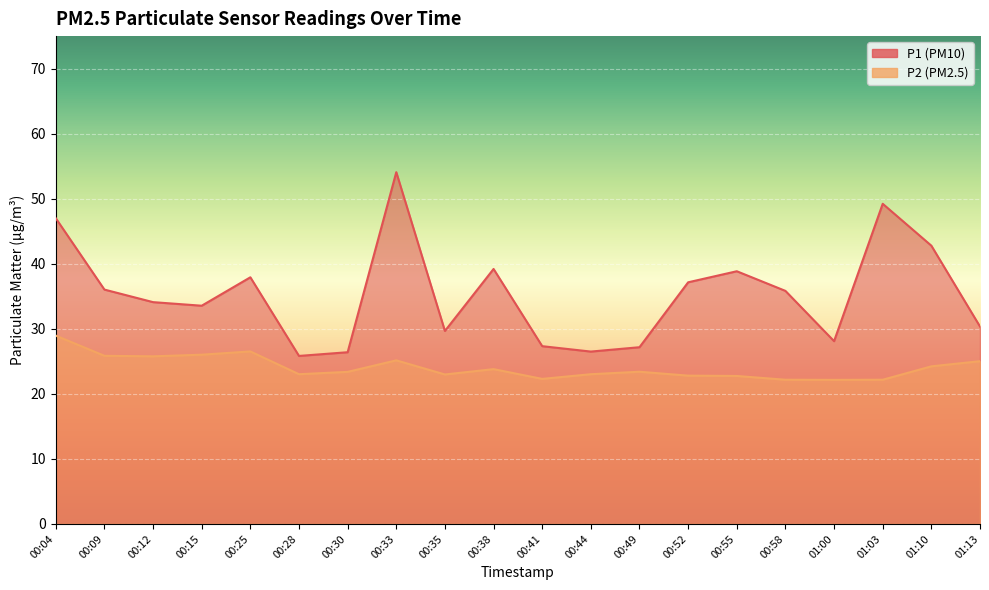

Between 00:41 and 01:13, which is larger?

01:13